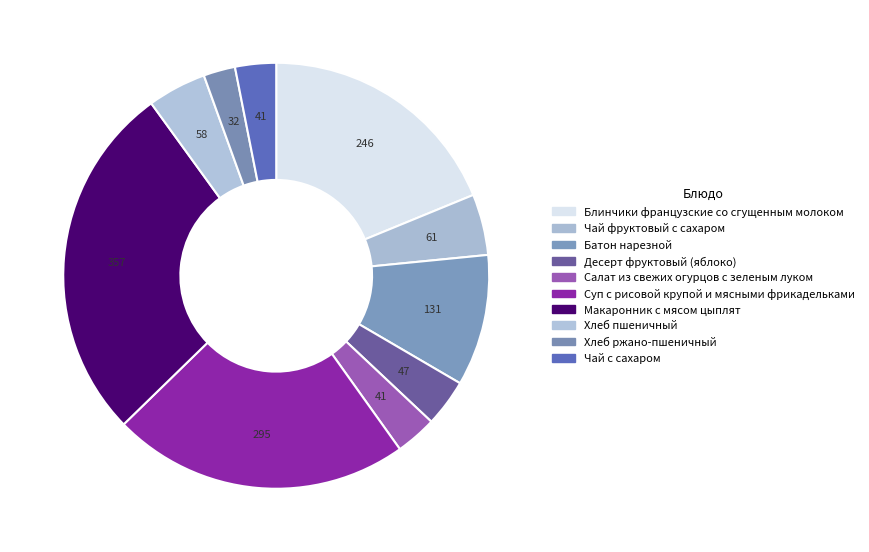

Count the number of slices in the pie.

10